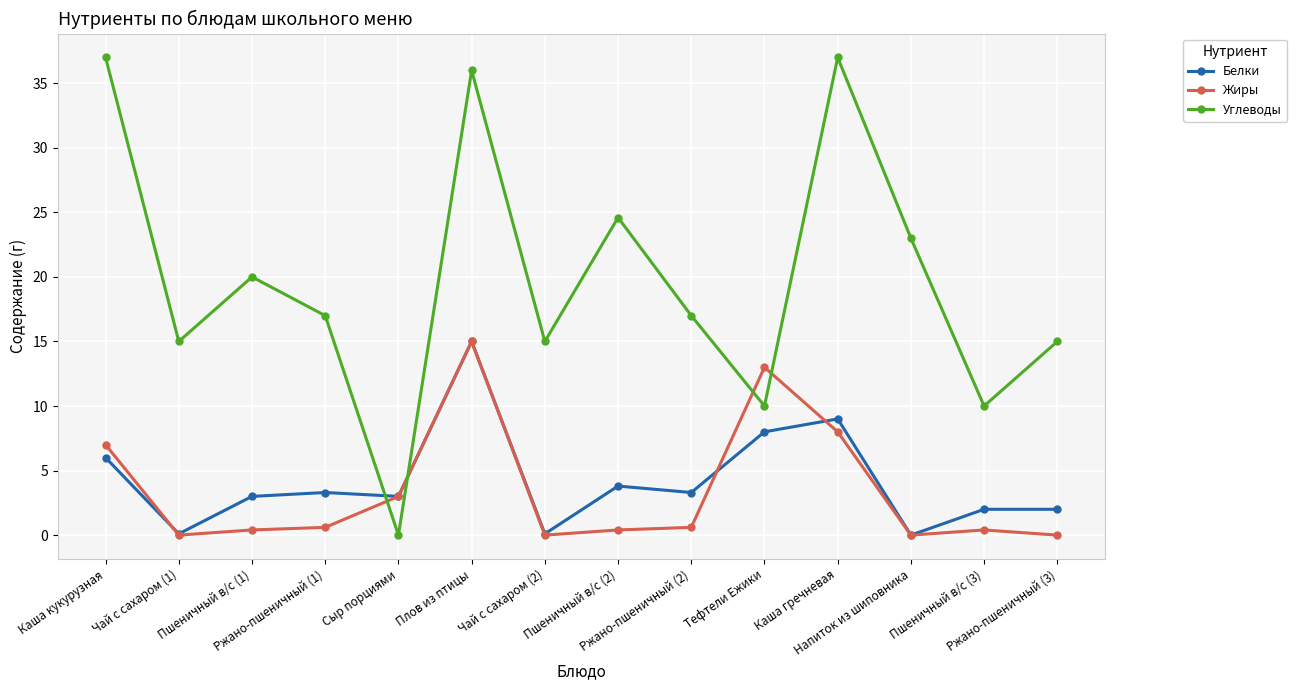

At how many categories does at least one series exceed 0?

14